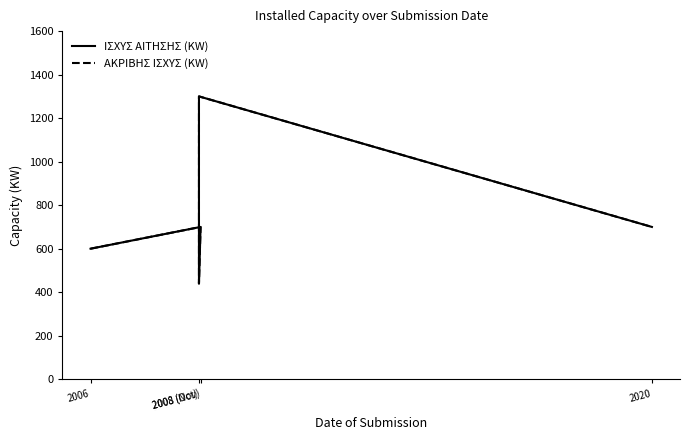

Rank the series at 2008 (Oct) from highest to lowest value.

ΙΣΧΥΣ ΑΙΤΗΣΗΣ (KW), ΑΚΡΙΒΗΣ ΙΣΧΥΣ (KW)